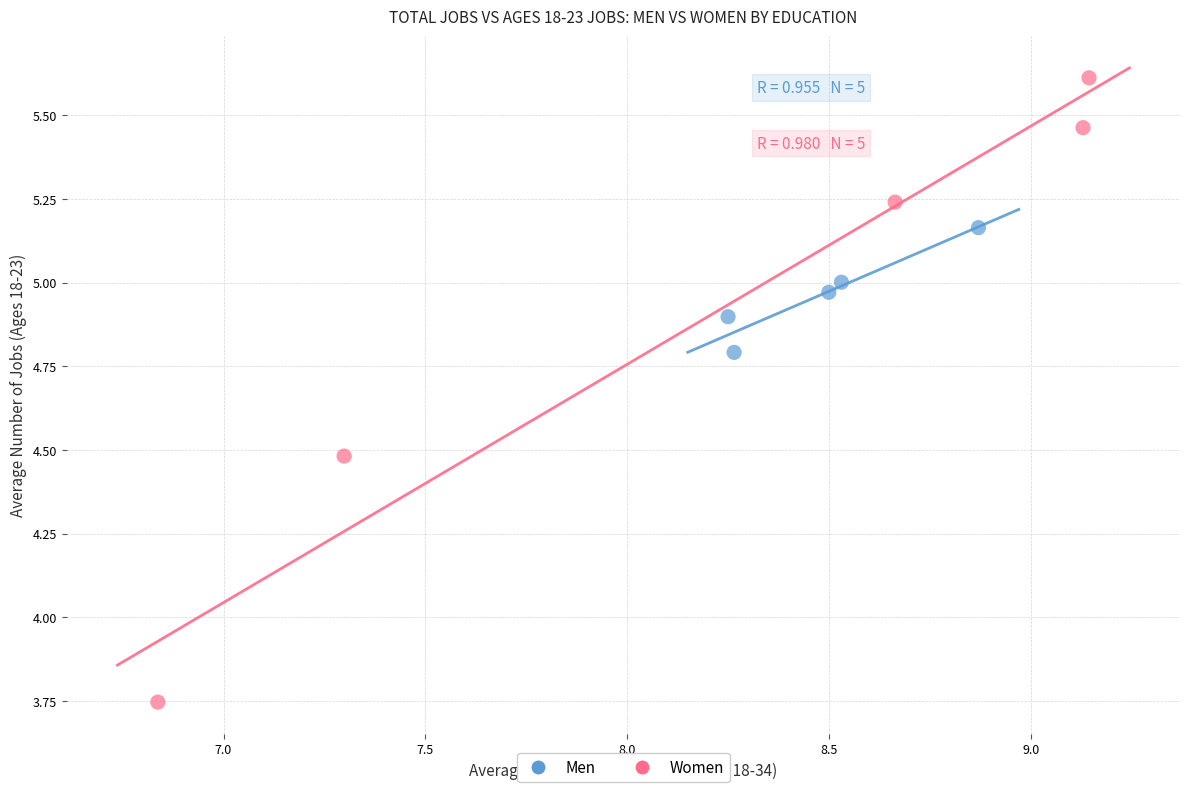

Which series contains the lowest Y value?

Women